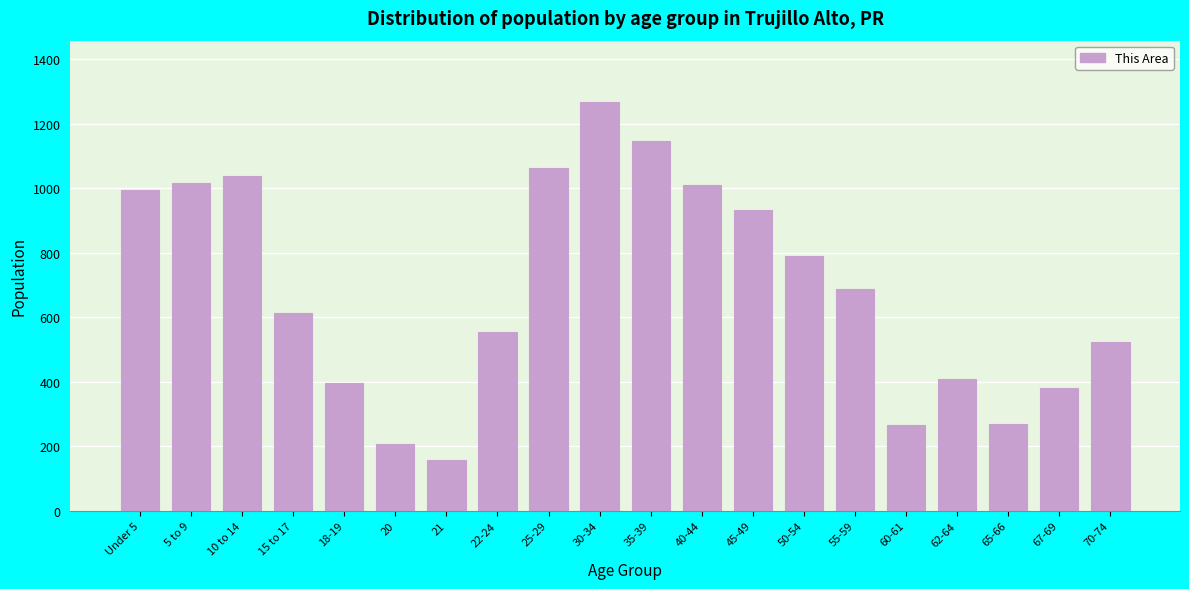

Between 25-29 and 30-34, which is larger?

30-34